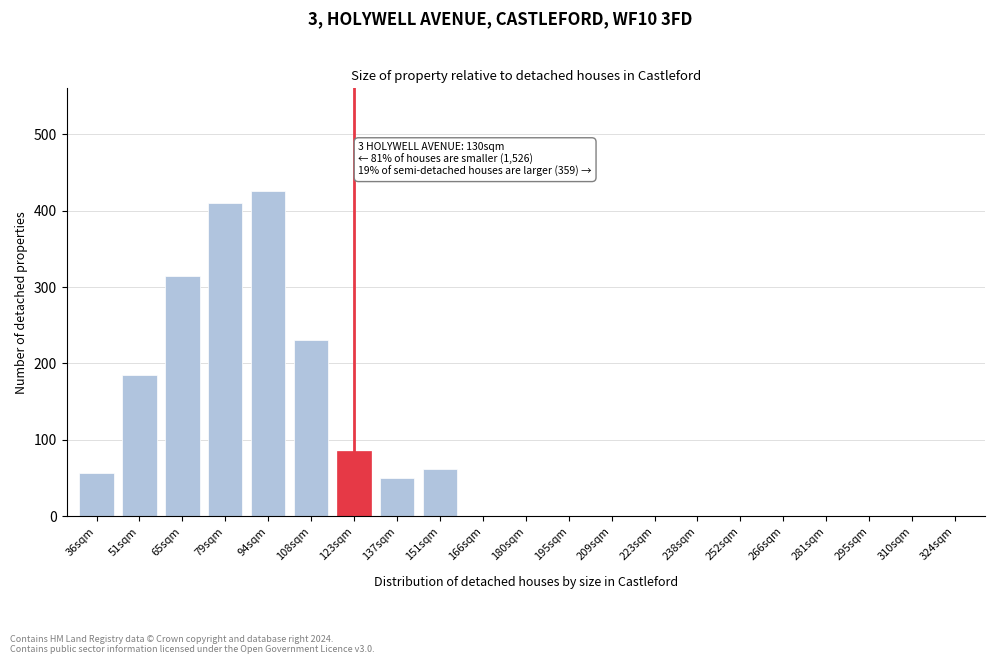

Reading left to right, transcribe all the data shown in this chart.

36sqm=57	51sqm=185	65sqm=315	79sqm=410	94sqm=425	108sqm=230	123sqm=85	137sqm=50	151sqm=62	166sqm=0	180sqm=0	195sqm=0	209sqm=0	223sqm=0	238sqm=0	252sqm=0	266sqm=0	281sqm=0	295sqm=0	310sqm=0	324sqm=0